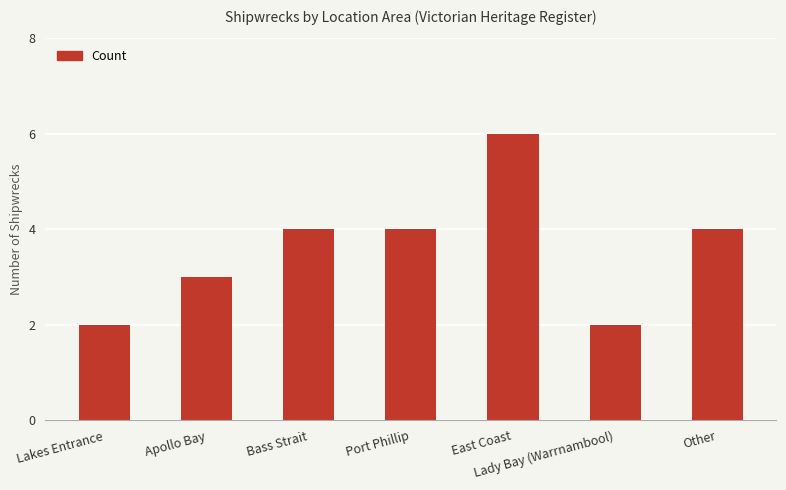

Reading right to left, extract all data points from this chart.

4	2	6	4	4	3	2